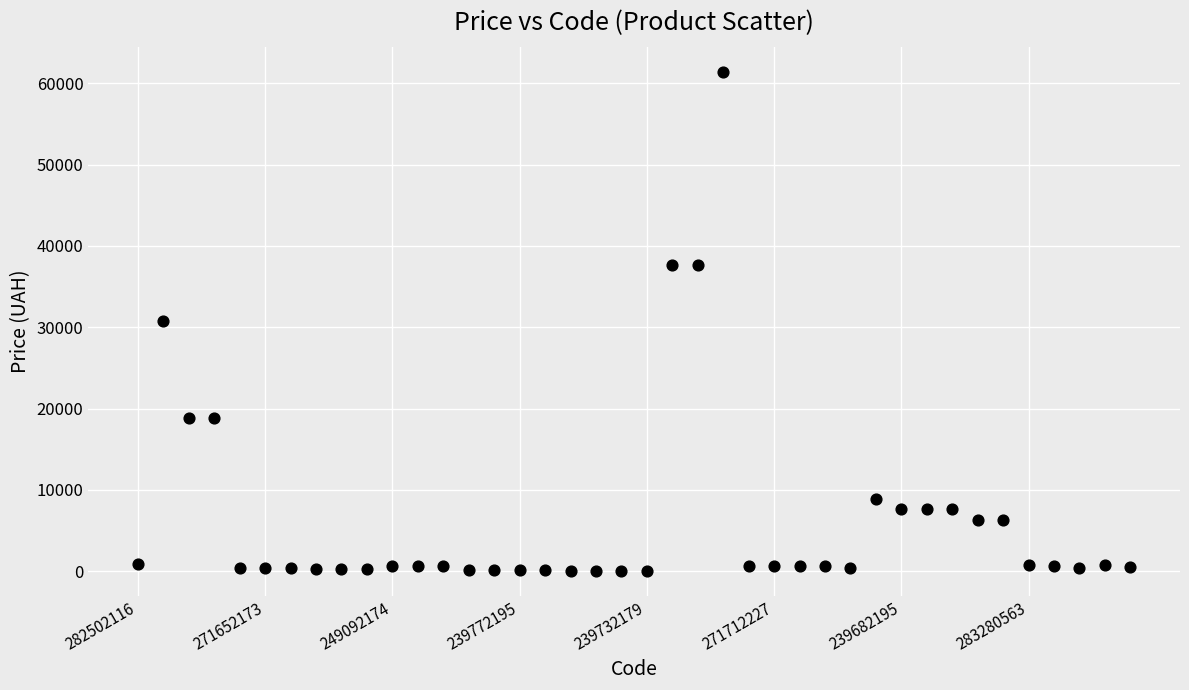

What is the range of Y values (max minus min)?

61377.2